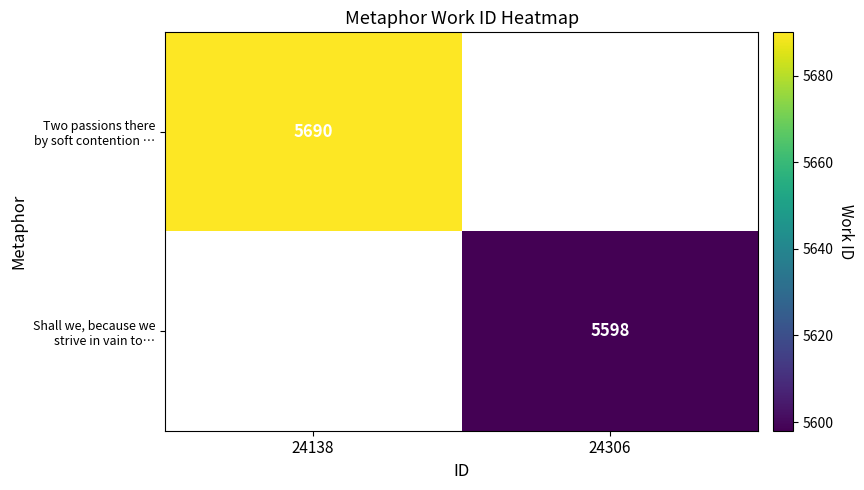

Rank the categories by Two passions there by soft contention … value from highest to lowest.

24138, 24306